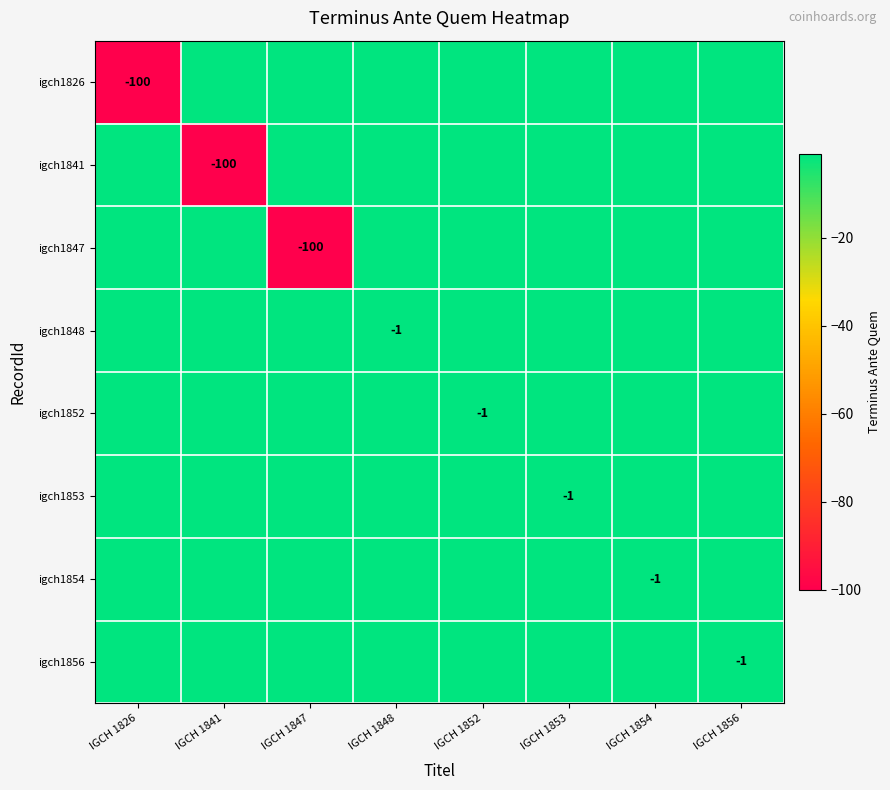

What is the spread (max minus min) of values at IGCH 1847?

100